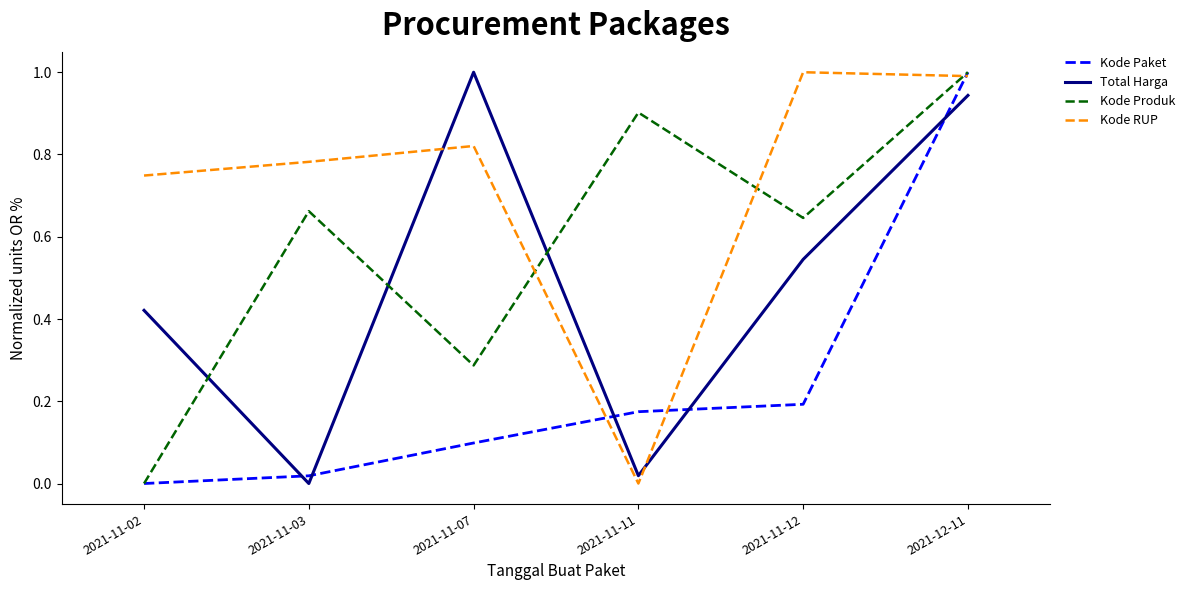

Which series changed the most between 2021-11-03 and 2021-11-07?

Total Harga